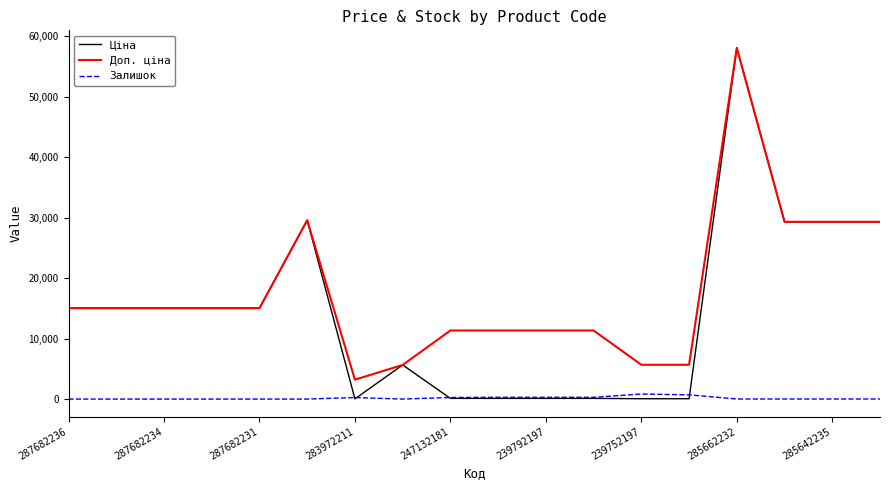

True or false: Залишок and Доп. ціна intersect in this chart.

False